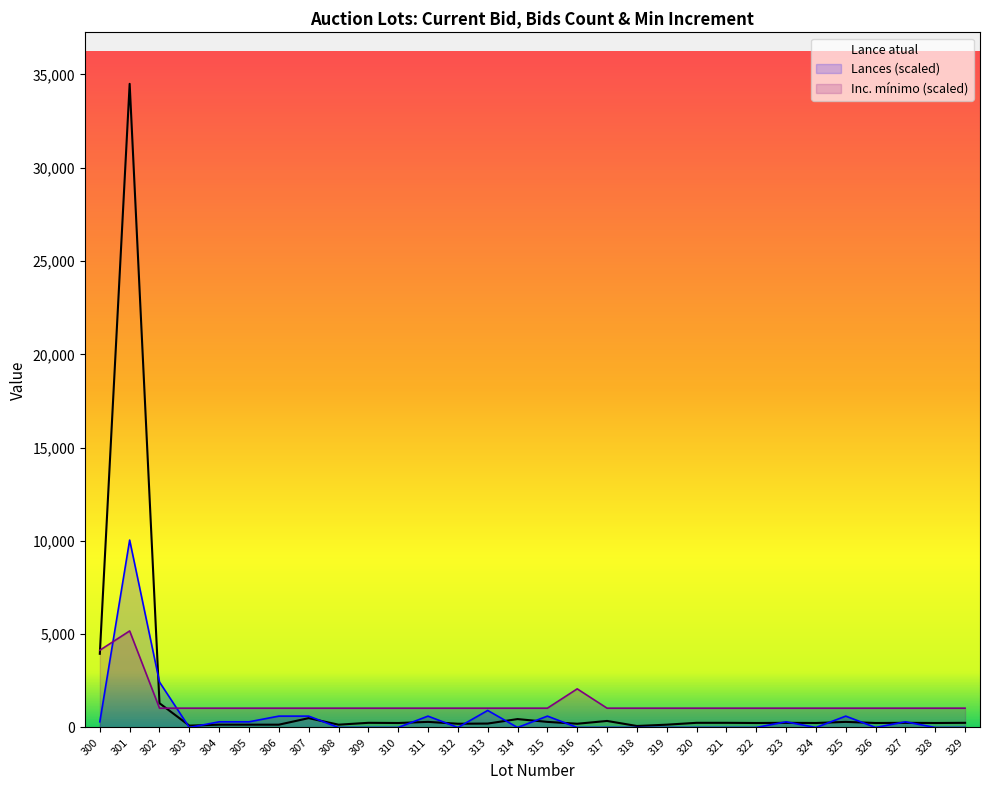

True or false: Inc. mínimo (scaled) and Lances (scaled) cross at least once.

True